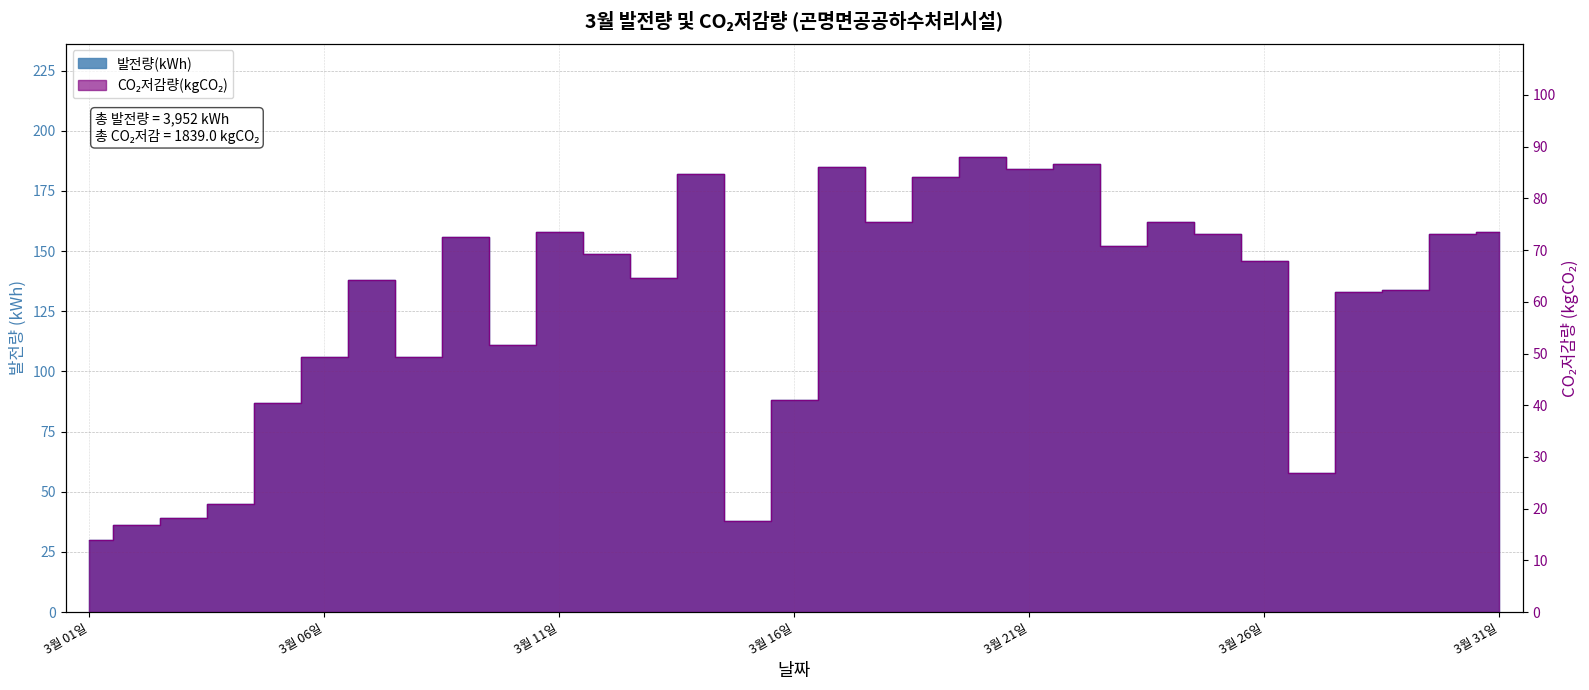

How many data points does each series have?

31